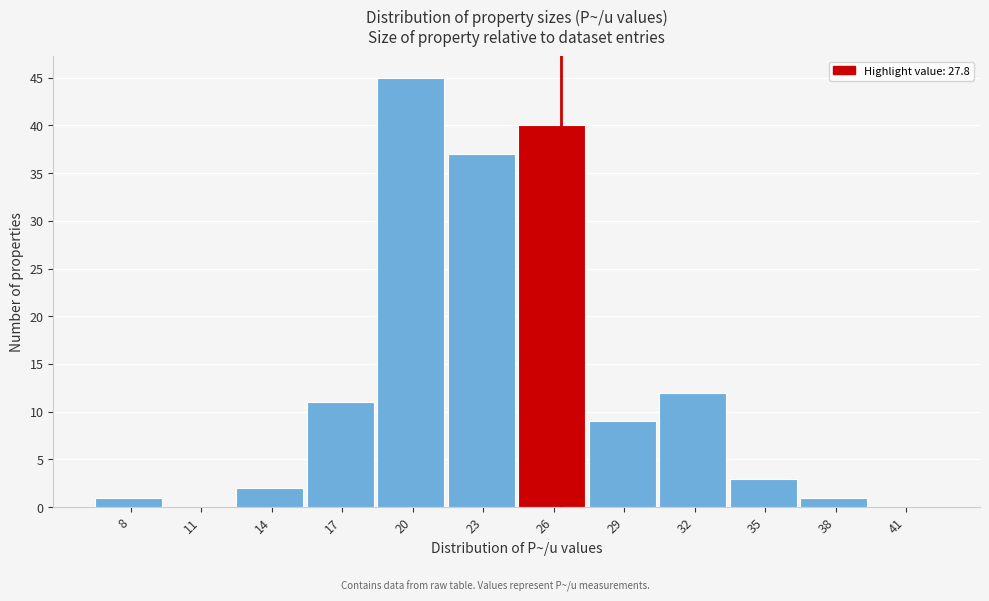

Reading left to right, what are all the values shown in this chart?

8=1	11=0	14=2	17=11	20=45	23=37	26=40	29=9	32=12	35=3	38=1	41=0